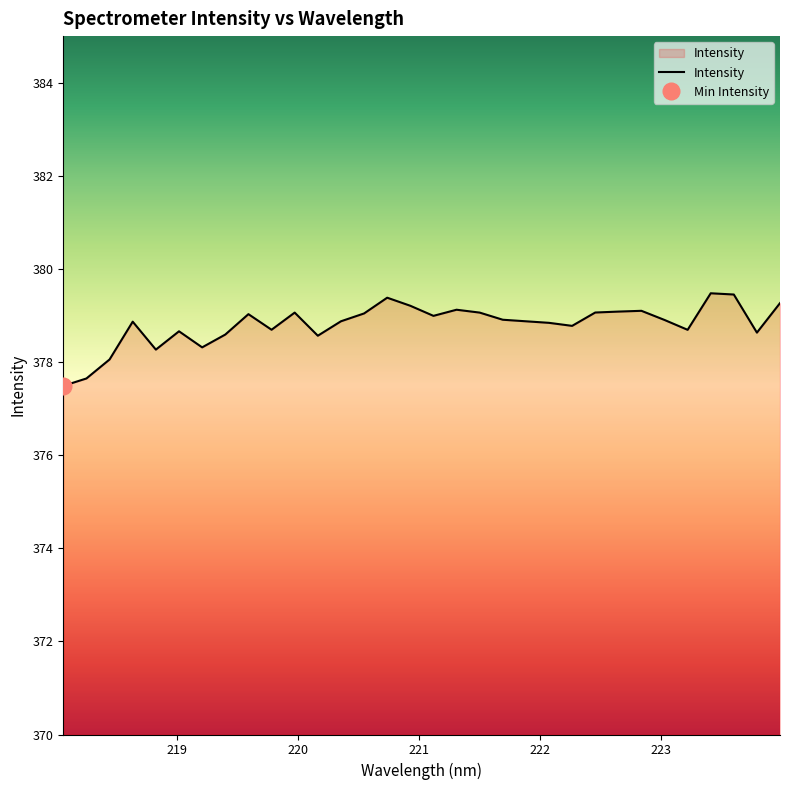

How many points are lower than both their immediate neighbors (excluding endpoints)?

8